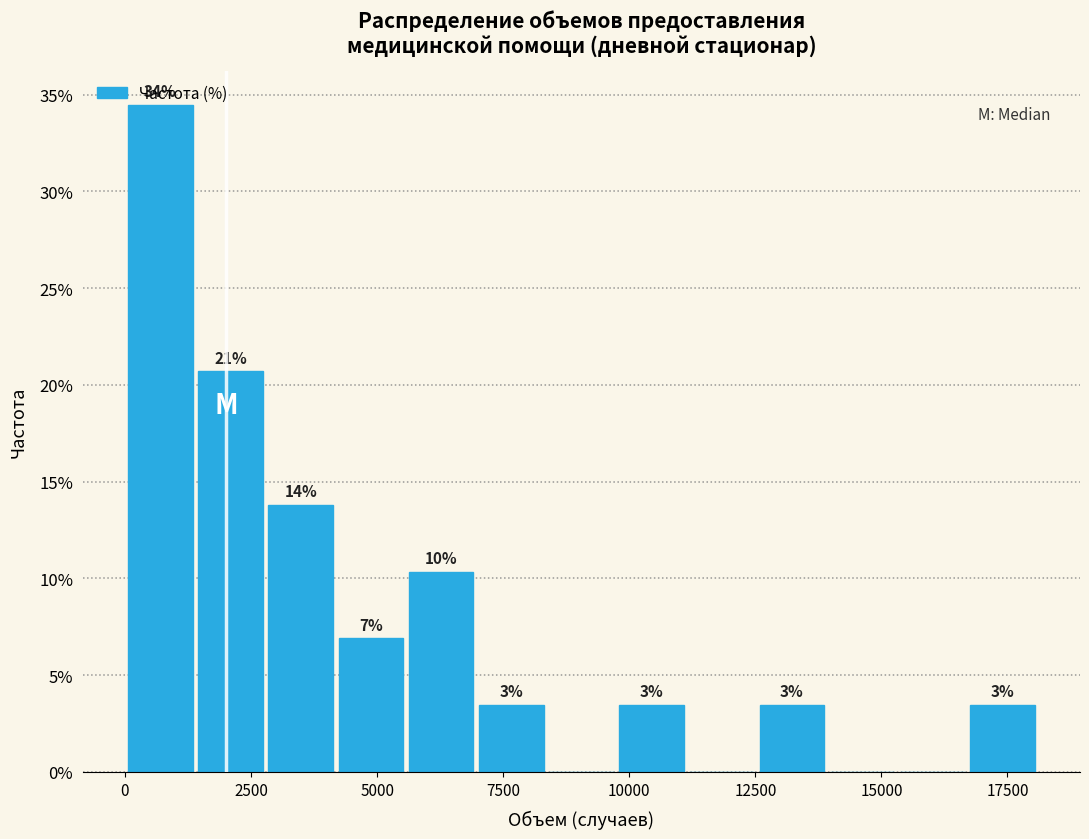

Read against the x-axis, roughly where is the centre of the tallest bar?

500